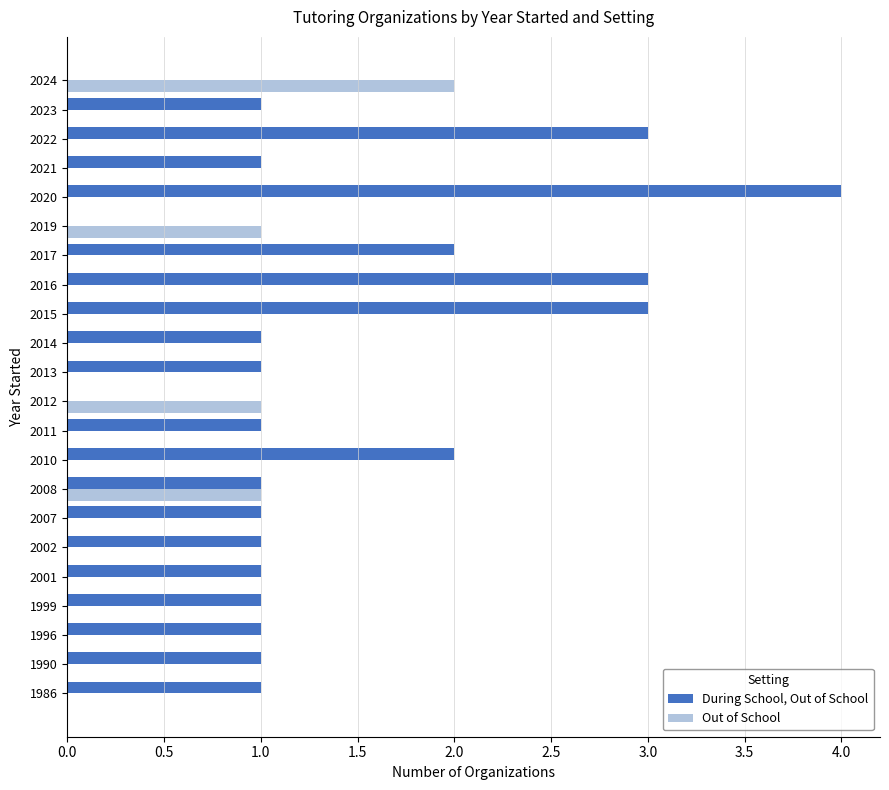

Which series has the largest total across all categories?

During School, Out of School